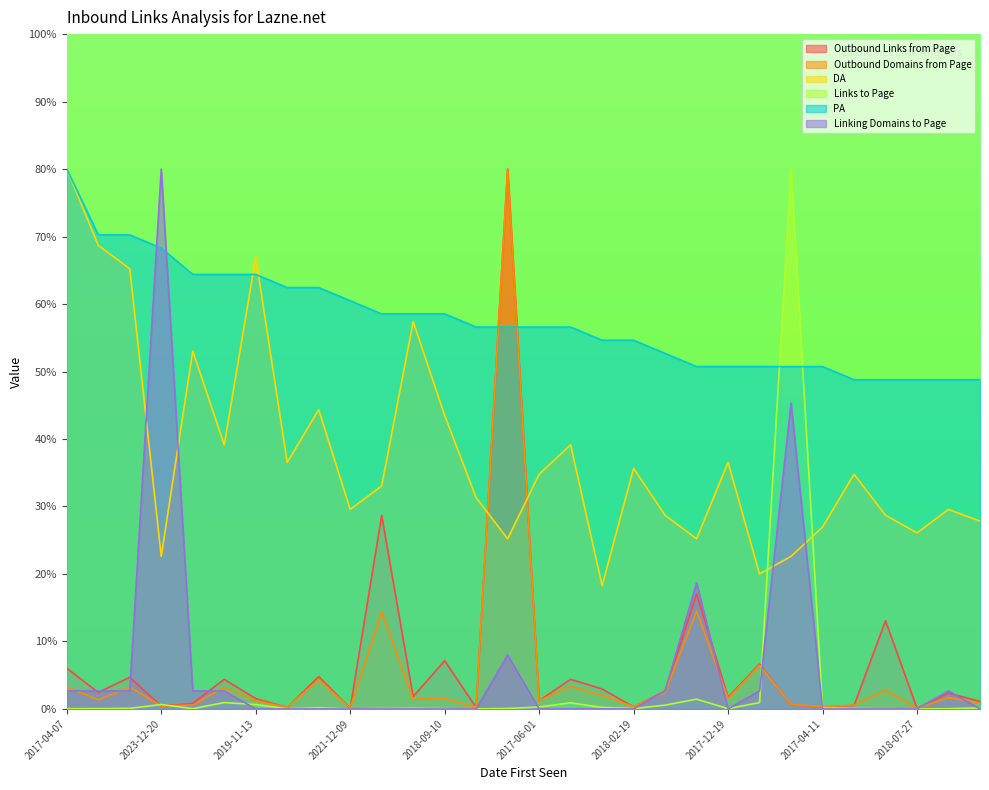

Reading left to right, list all the values displayed in this chart.

Outbound Links from Page: 6.0	2.4	4.7	0.4	0.8	4.4	1.5	0.2	4.8	0.1	28.7	1.8	7.1	0.2	80.0	1.2	4.4	3.0	0.3	2.7	17.0	1.7	6.6	0.6	0.3	0.5	13.1	0.1	2.3	1.1
Outbound Domains from Page: 3.2	1.3	3.2	0.4	0.6	3.2	1.2	0.2	4.4	0.1	14.4	1.5	1.6	0.2	80.0	1.2	3.3	2.0	0.3	2.5	14.5	1.6	6.5	0.7	0.3	0.6	2.8	0.1	1.7	0.9
DA: 80.0	68.7	65.2	22.6	53.0	39.1	67.0	36.5	44.3	29.6	33.0	57.4	43.5	31.3	25.2	34.8	39.1	18.3	35.7	28.7	25.2	36.5	20.0	22.6	27.0	34.8	28.7	26.1	29.6	27.8
Links to Page: 0.0	0.0	0.1	0.7	0.0	0.9	0.7	0.0	0.2	0.0	0.1	0.1	0.0	0.0	0.1	0.3	0.9	0.2	0.1	0.6	1.5	0.0	0.9	80.0	0.1	0.1	0.0	0.0	0.0	0.1
PA: 80.0	70.2	70.2	68.3	64.4	64.4	64.4	62.4	62.4	60.5	58.5	58.5	58.5	56.6	56.6	56.6	56.6	54.6	54.6	52.7	50.7	50.7	50.7	50.7	50.7	48.8	48.8	48.8	48.8	48.8
Linking Domains to Page: 2.7	2.7	2.7	80.0	2.7	2.7	0.0	0.0	0.0	0.0	0.0	0.0	0.0	0.0	8.0	0.0	0.0	0.0	0.0	2.7	18.7	0.0	2.7	45.3	0.0	0.0	0.0	0.0	2.7	0.0